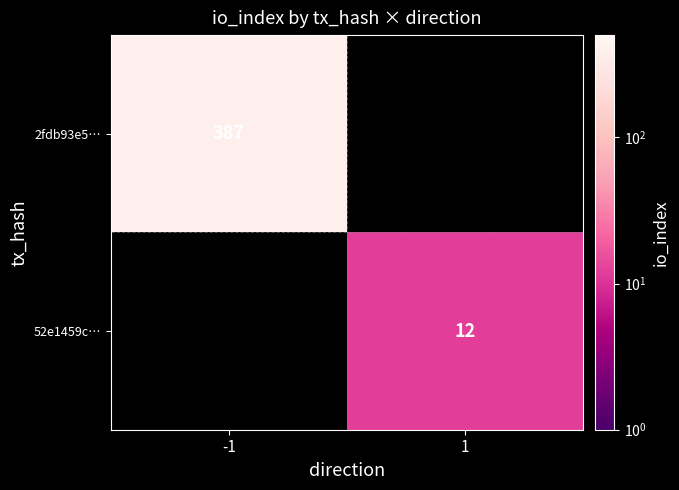

How many data points does each series have?

2